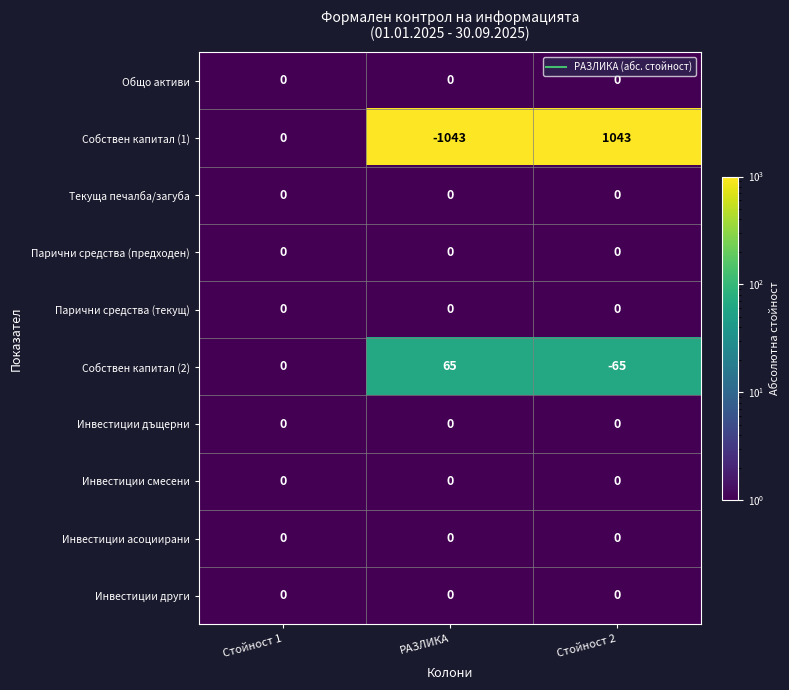

Which category has the highest value across all series?

Стойност 2